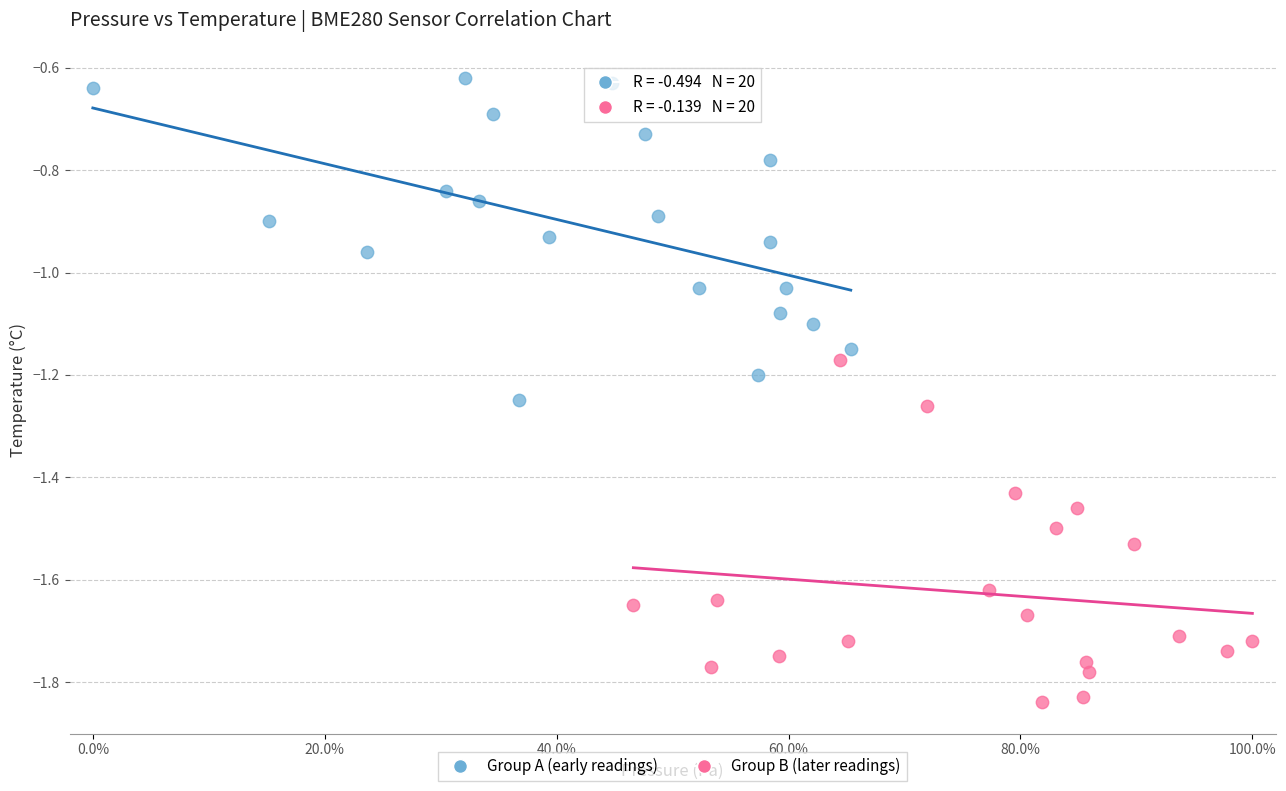

Which series contains the highest Y value?

Group A (early readings)